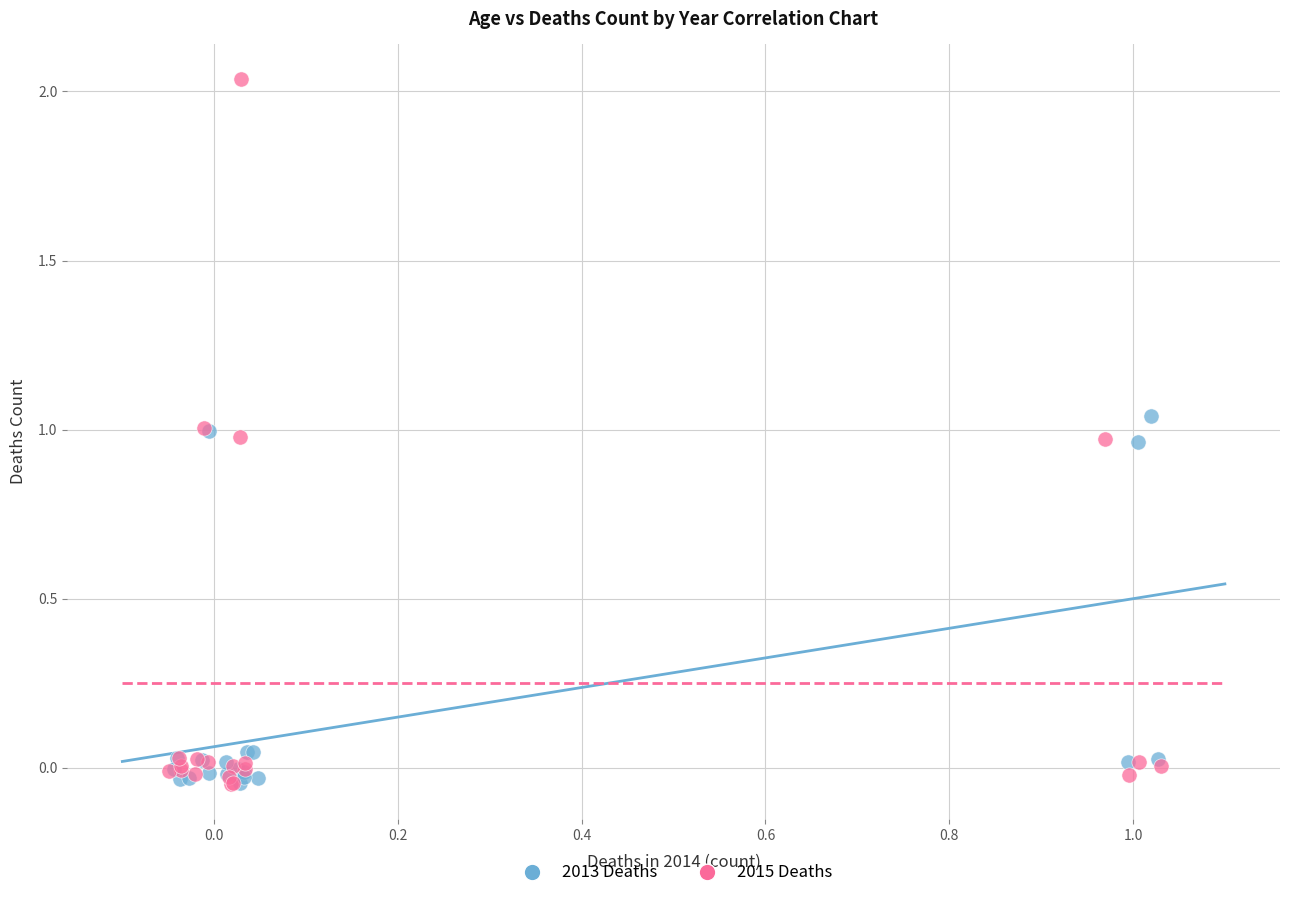

Which series has the widest spread of Y values?

2015 Deaths